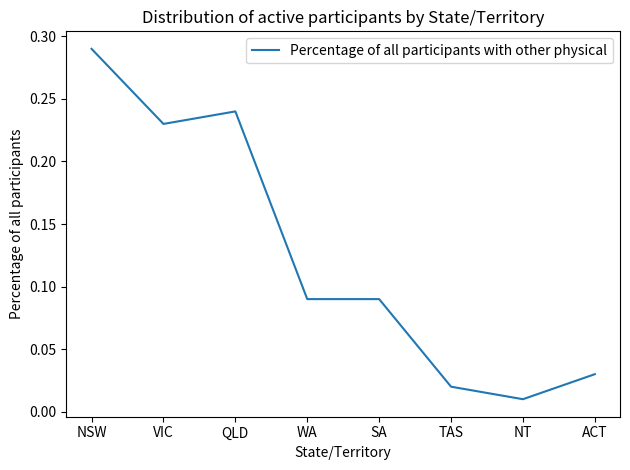

What position from the left is SA?

5